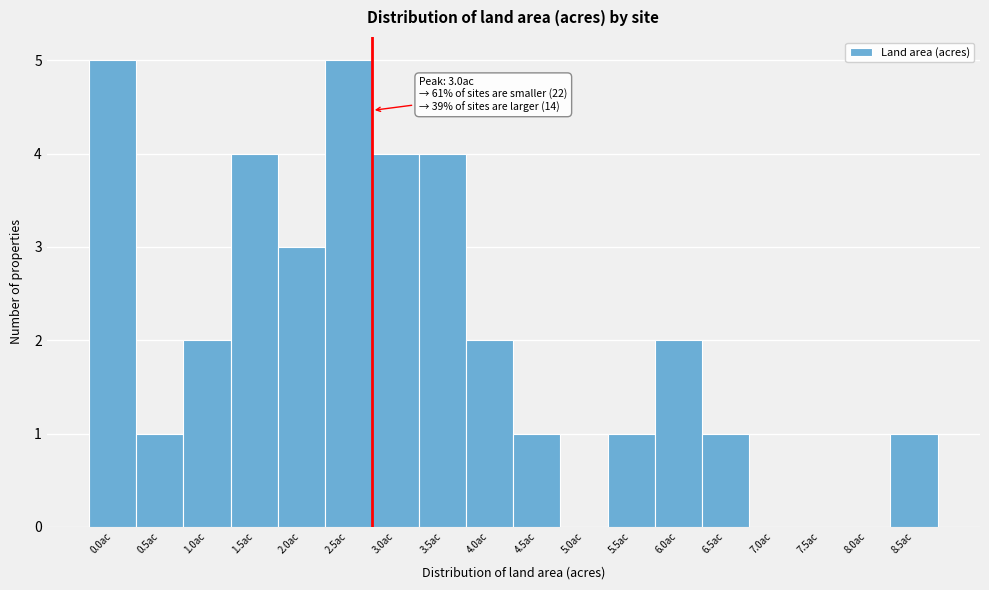

Reading right to left, extract all data points from this chart.

8.5ac=1	8.0ac=0	7.5ac=0	7.0ac=0	6.5ac=1	6.0ac=2	5.5ac=1	5.0ac=0	4.5ac=1	4.0ac=2	3.5ac=4	3.0ac=4	2.5ac=5	2.0ac=3	1.5ac=4	1.0ac=2	0.5ac=1	0.0ac=5